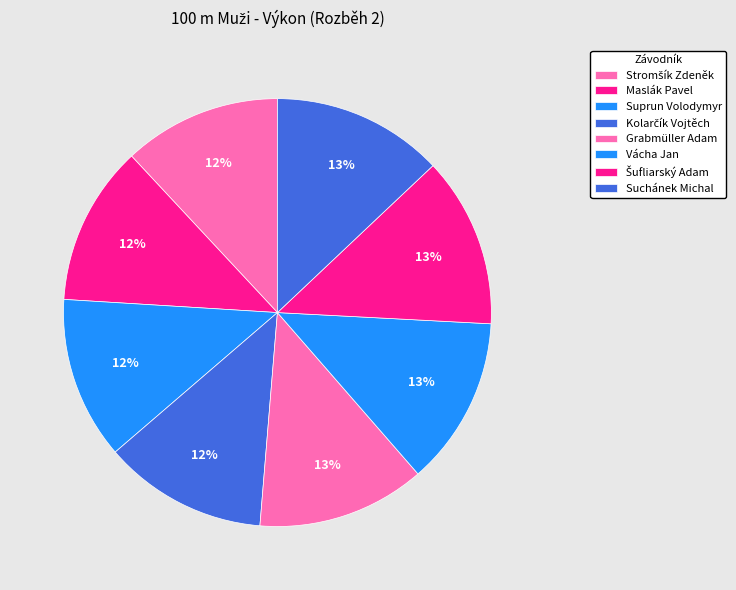

How many segments does this pie chart have?

8